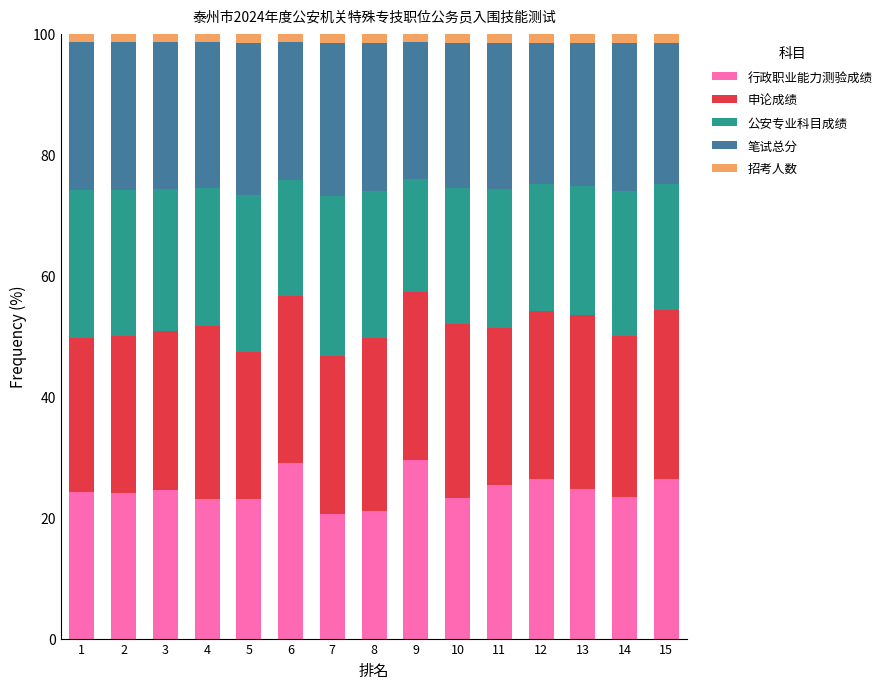

Does the chart contain any negative values?

No